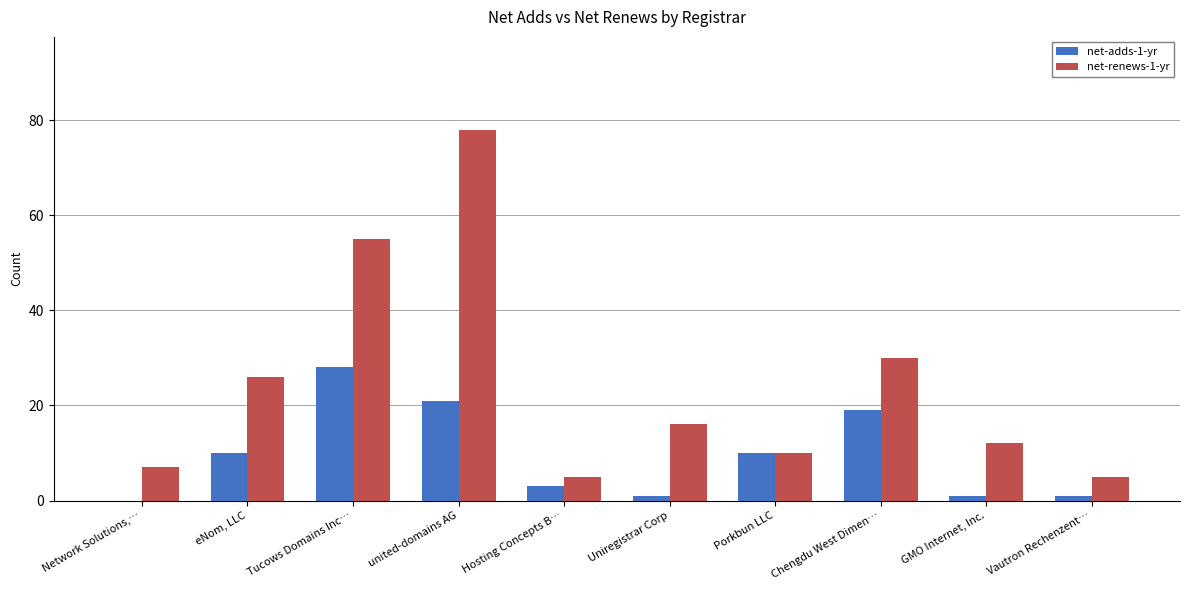

The value of net-adds-1-yr at Vautron Rechenzent… is 1. True or false?

True